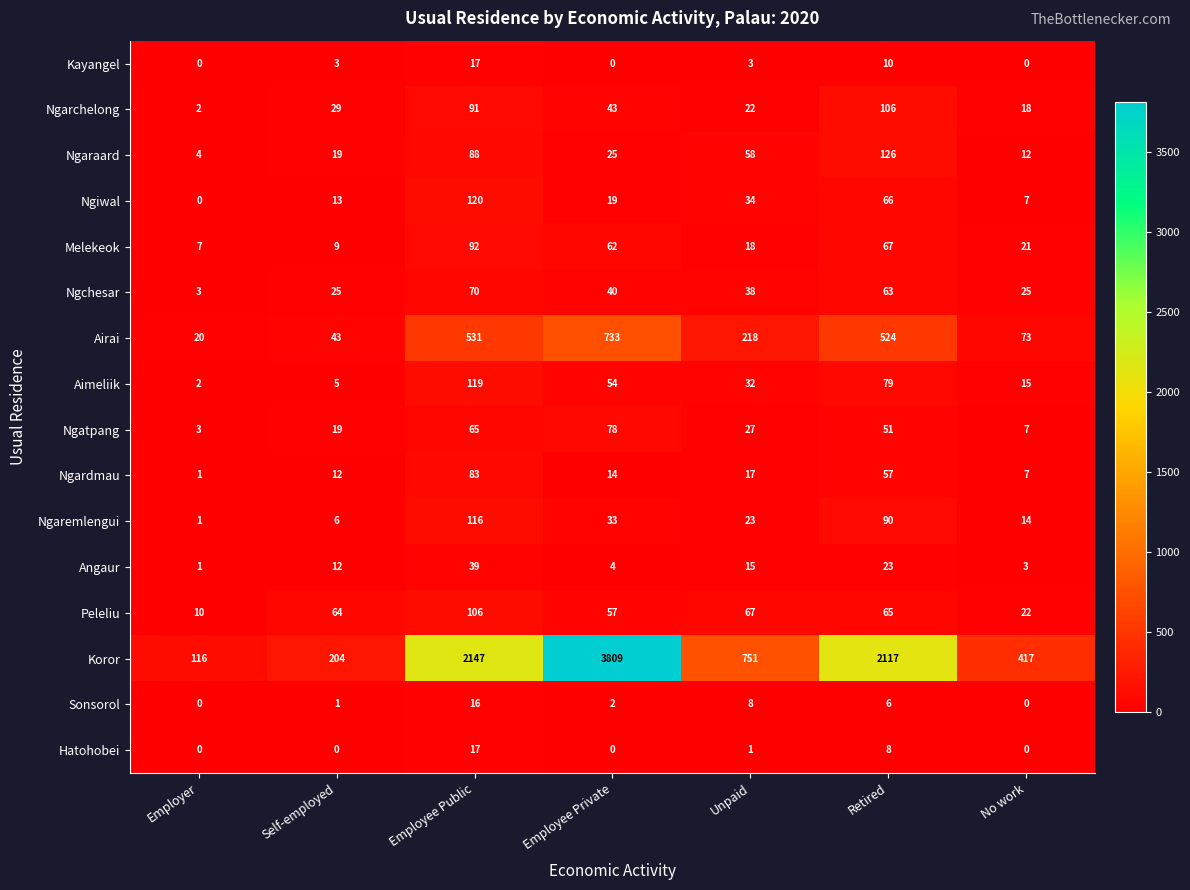

Which category has the highest value in the Ngardmau series?

Employee Public